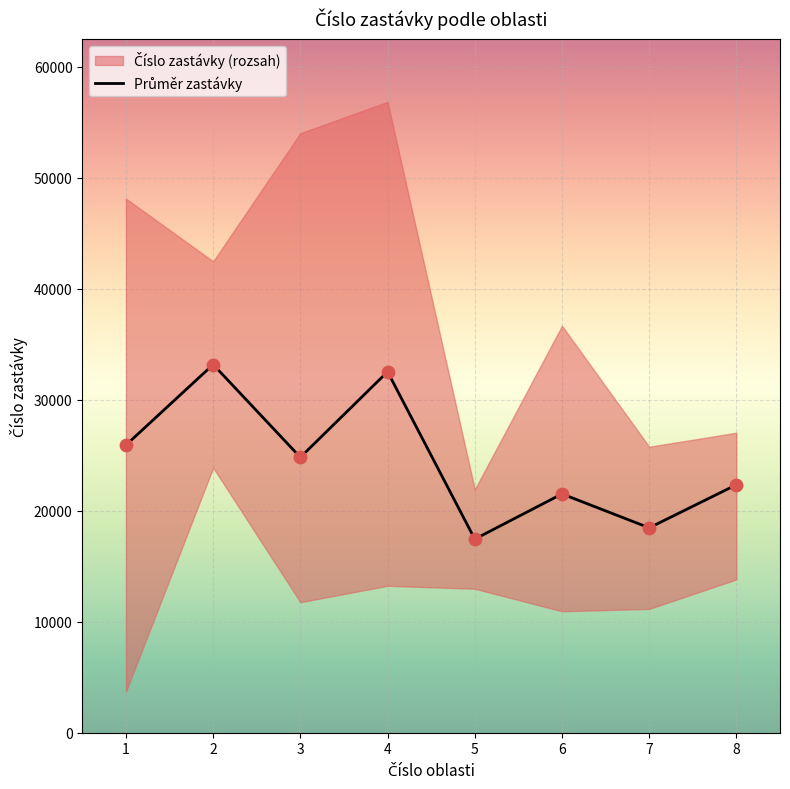

Which has a higher value, 5 or 8?

8